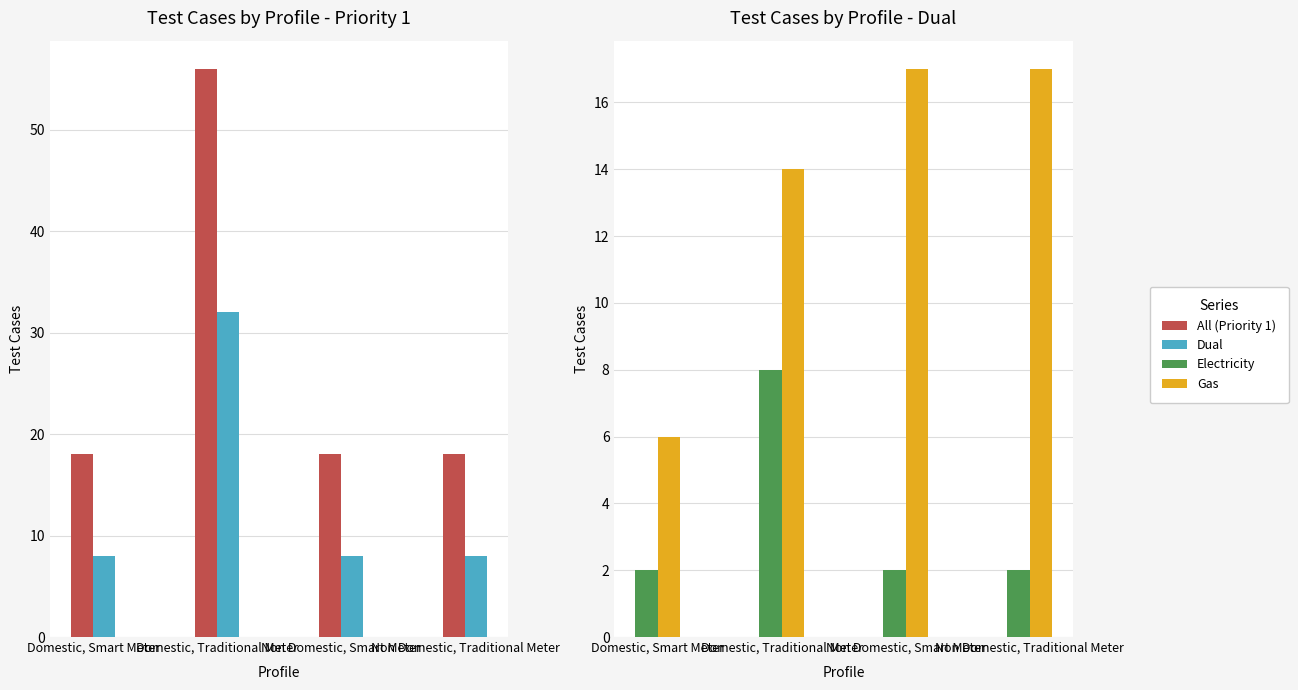

List the series in order of their peak value, highest first.

All (Priority 1), Dual, Gas, Electricity